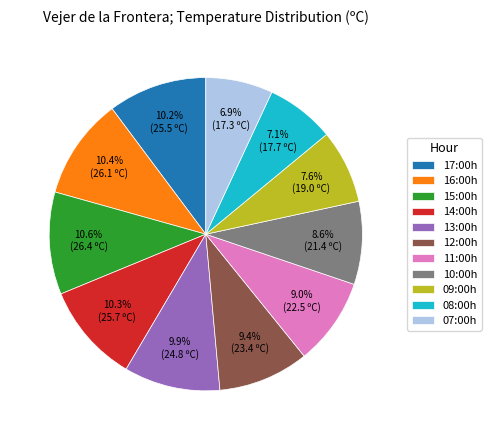

Approximately how many times larger is the value at 12:00h compared to 10:00h?

1.1